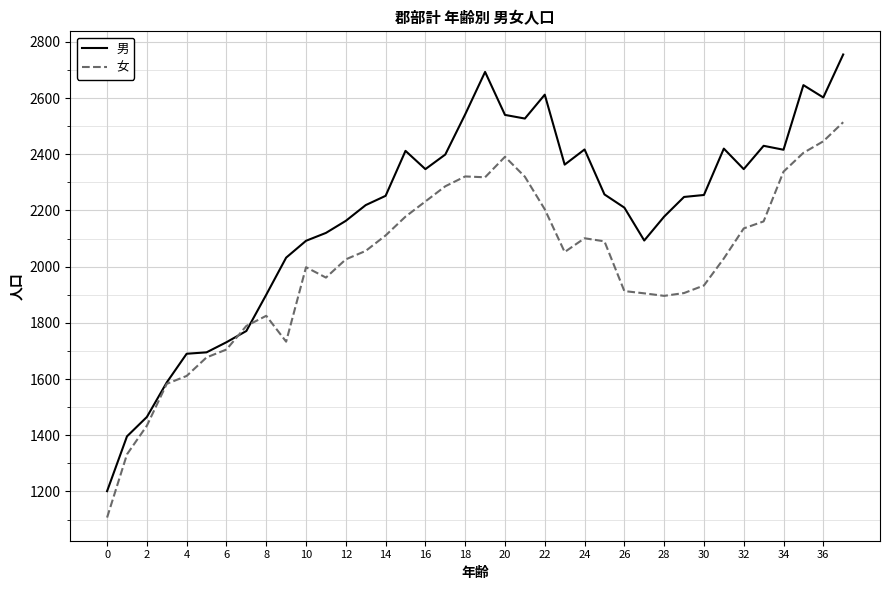

What are all the series names shown in the legend?

男, 女